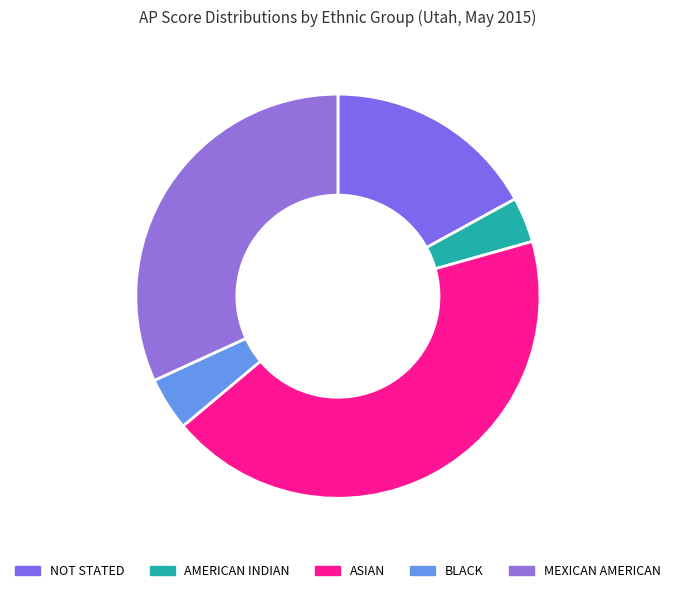

Is there any slice that represents more than half of the pie?

No